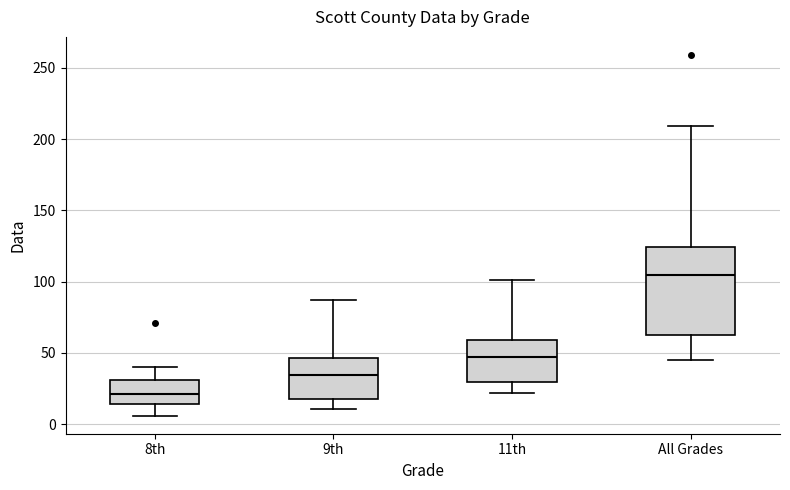

Where does the median line of the box for 11th sit on the y-axis? The values are not printed on the chart, so give them approximately, as read against the axis.

50